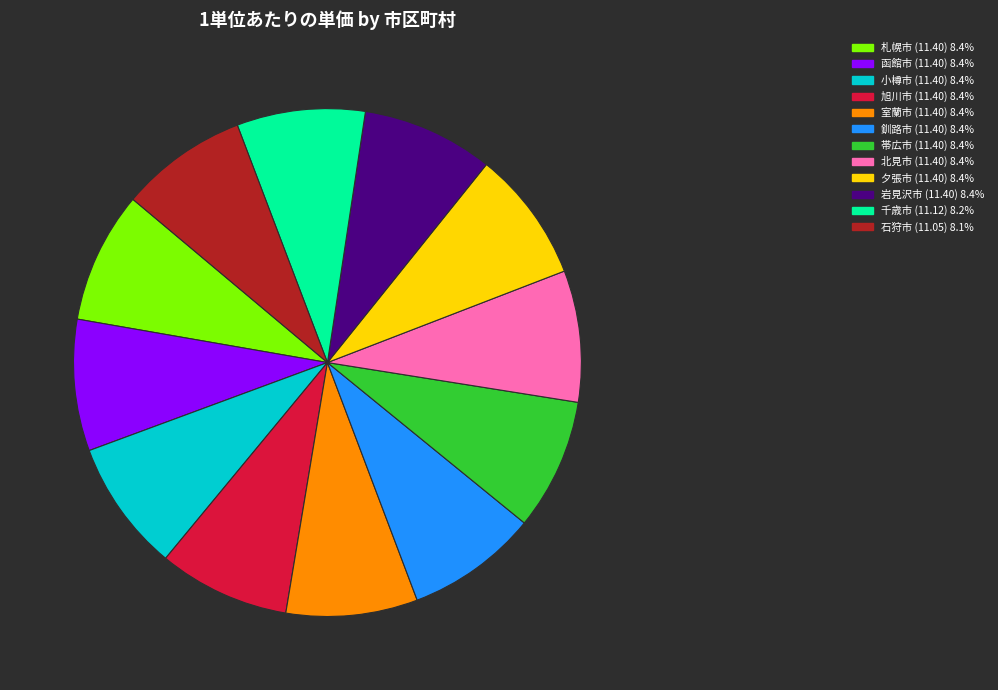

Does 帯広市 account for over 50% of the chart?

No